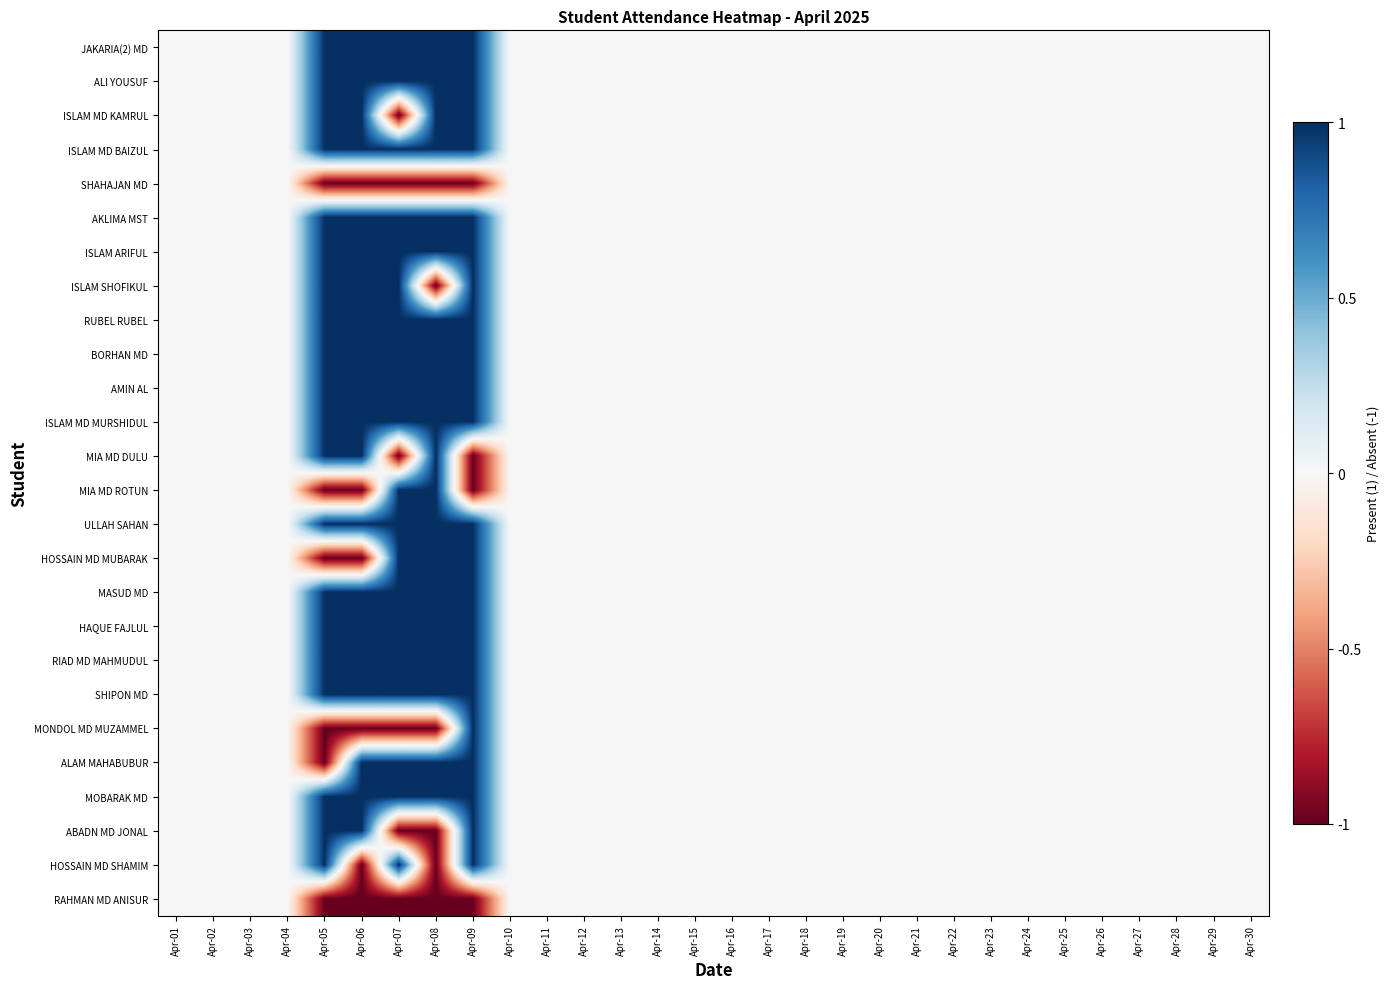

How many data points does each series have?

30